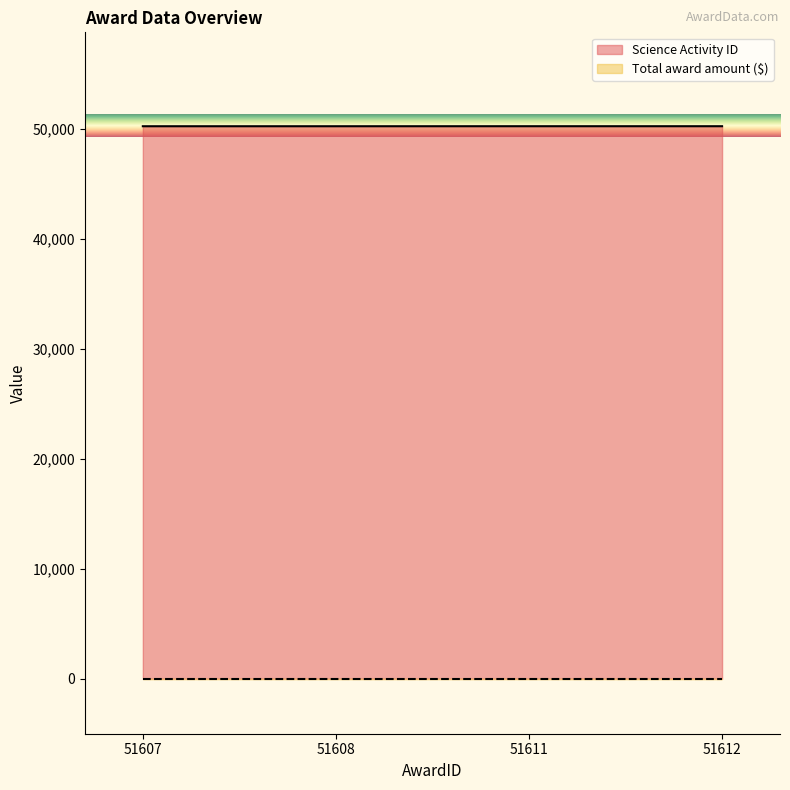

Does the chart display data point markers on the line(s)?

No